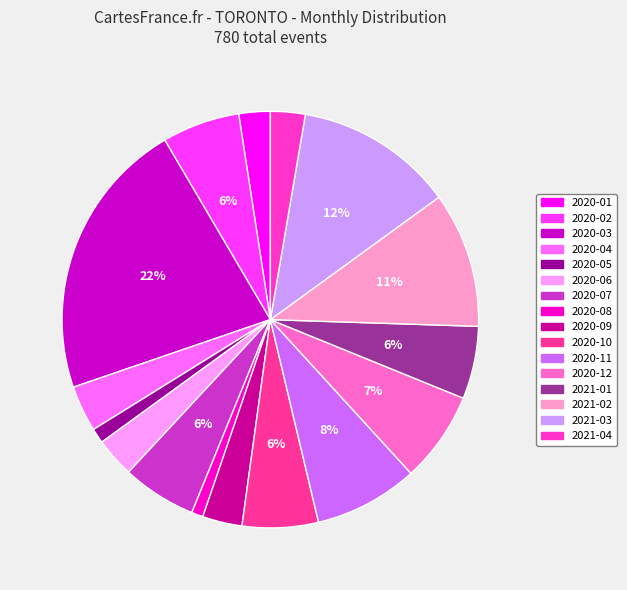

To the nearest percent, what is the combined percentage of 2021-03 and 2020-07?

18%